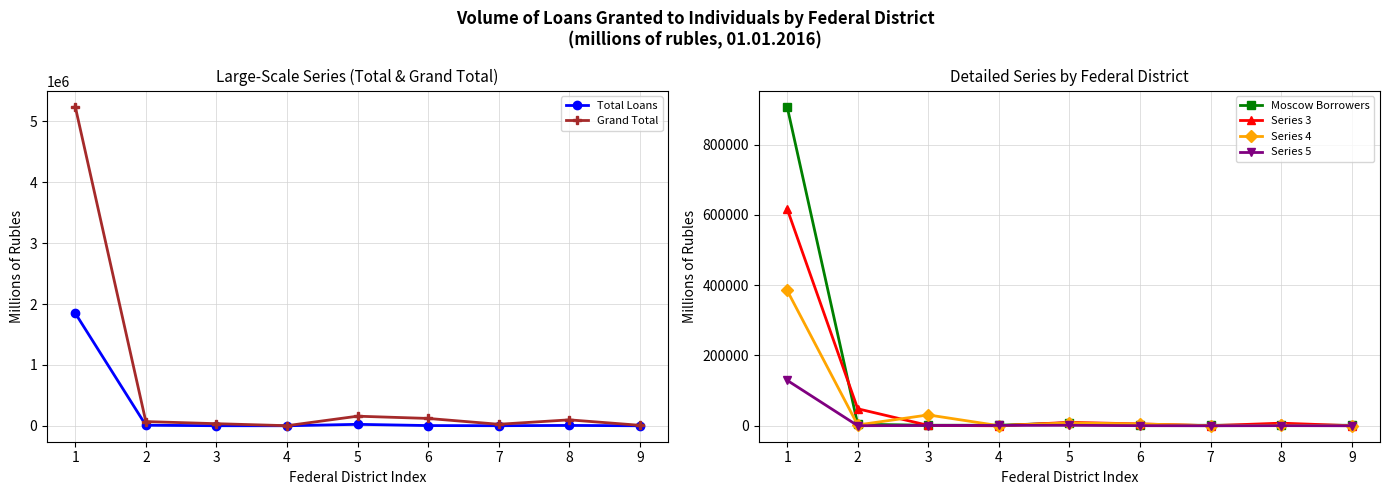

What are all the series names shown in the legend?

Total Loans, Grand Total, Moscow Borrowers, Series 3, Series 4, Series 5